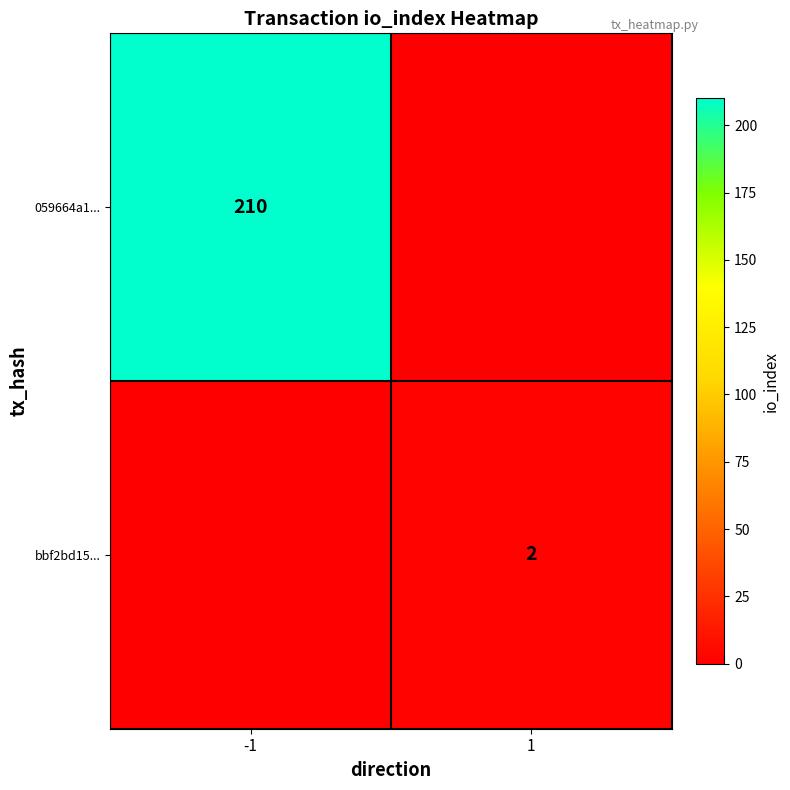

Is the value of 059664a1... at -1 greater than the value of bbf2bd15... at 1?

Yes